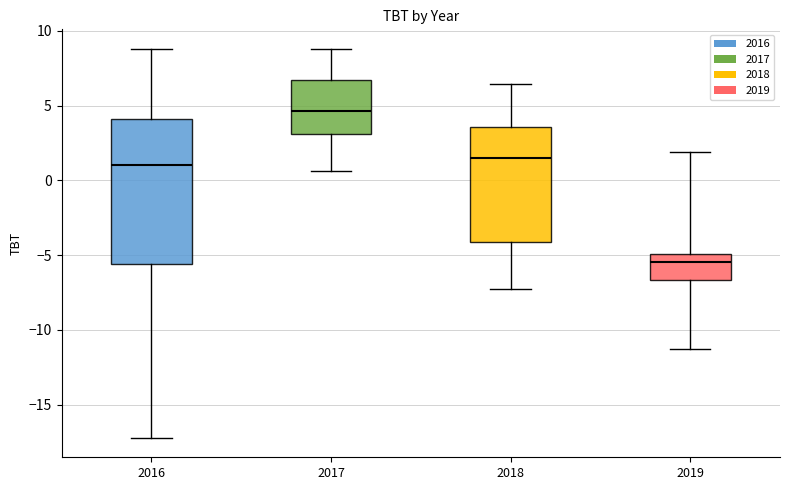

Where does the median line of the box at x = 2019 sit on the y-axis? The values are not printed on the chart, so give them approximately, as read against the axis.

-5.5